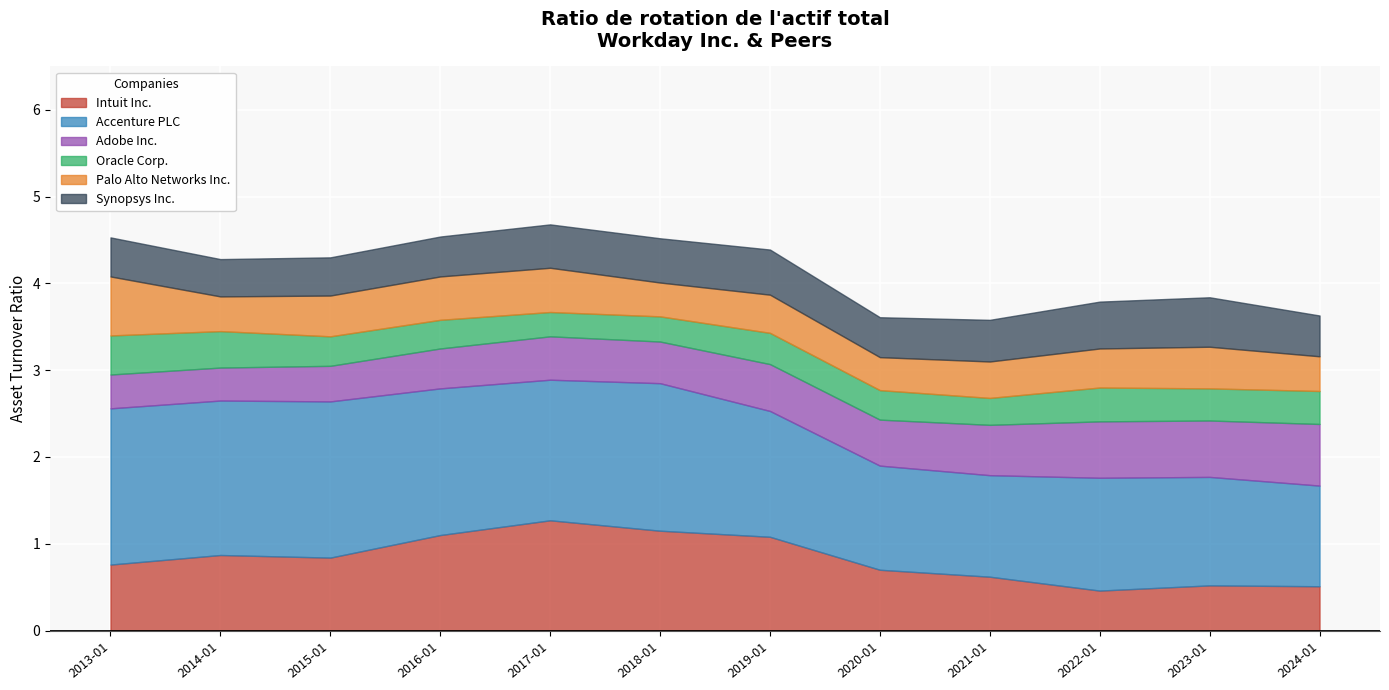

How many lines are shown in the chart?

6